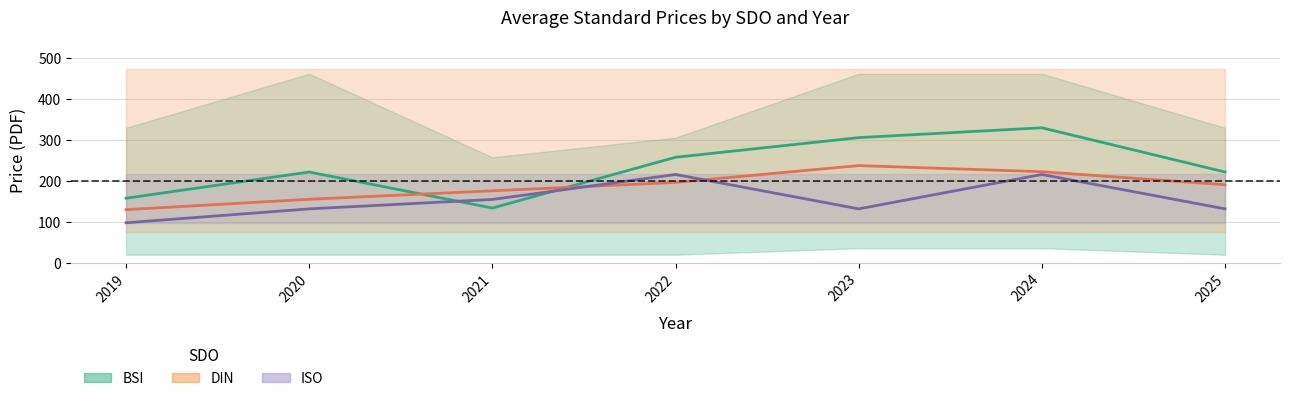

At which label does BSI mean reach its peak?

2024